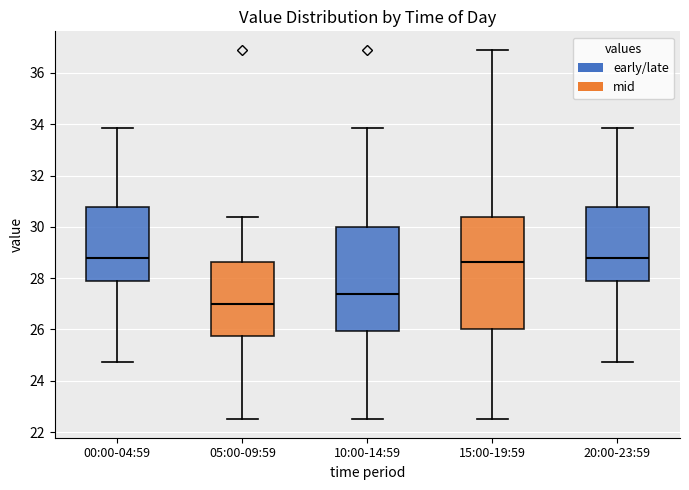

Reading left to right, transcribe this box plot: for each box, give where its median line is, the range the box spans, and where its two whiskers end, as read against the y-axis. The values are not printed on the chart, so give them approximately, as read against the axis.

00:00-04:59: median 28.8, box 27.8 to 30.8, whiskers 24.8 to 33.8
05:00-09:59: median 27.0, box 25.8 to 28.6, whiskers 22.6 to 30.4
10:00-14:59: median 27.4, box 26.0 to 30.0, whiskers 22.6 to 33.8
15:00-19:59: median 28.6, box 26.0 to 30.4, whiskers 22.6 to 37.0
20:00-23:59: median 28.8, box 27.8 to 30.8, whiskers 24.8 to 33.8